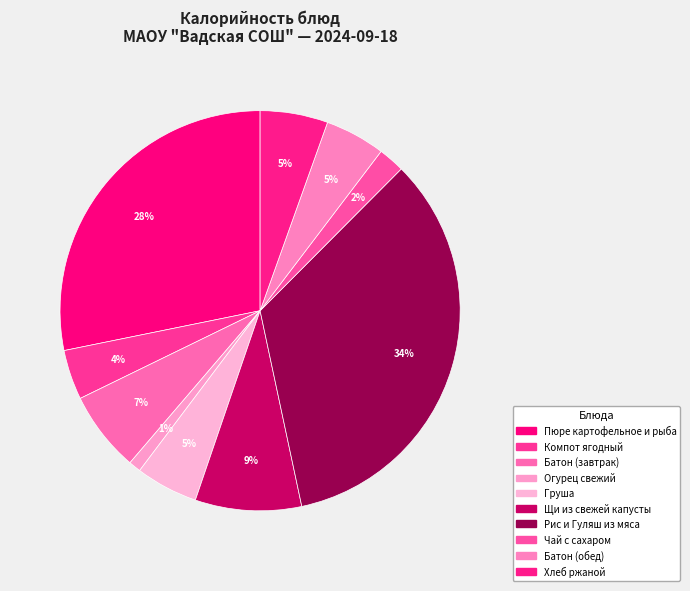

To the nearest percent, what is the average slice percentage?

10%